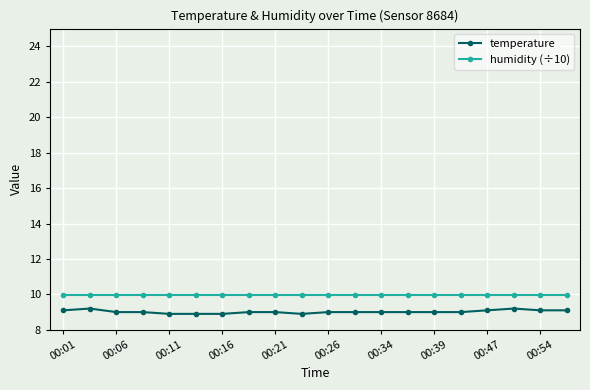

What is the value of the humidity (÷10) point at the 10th from the left?

10.0